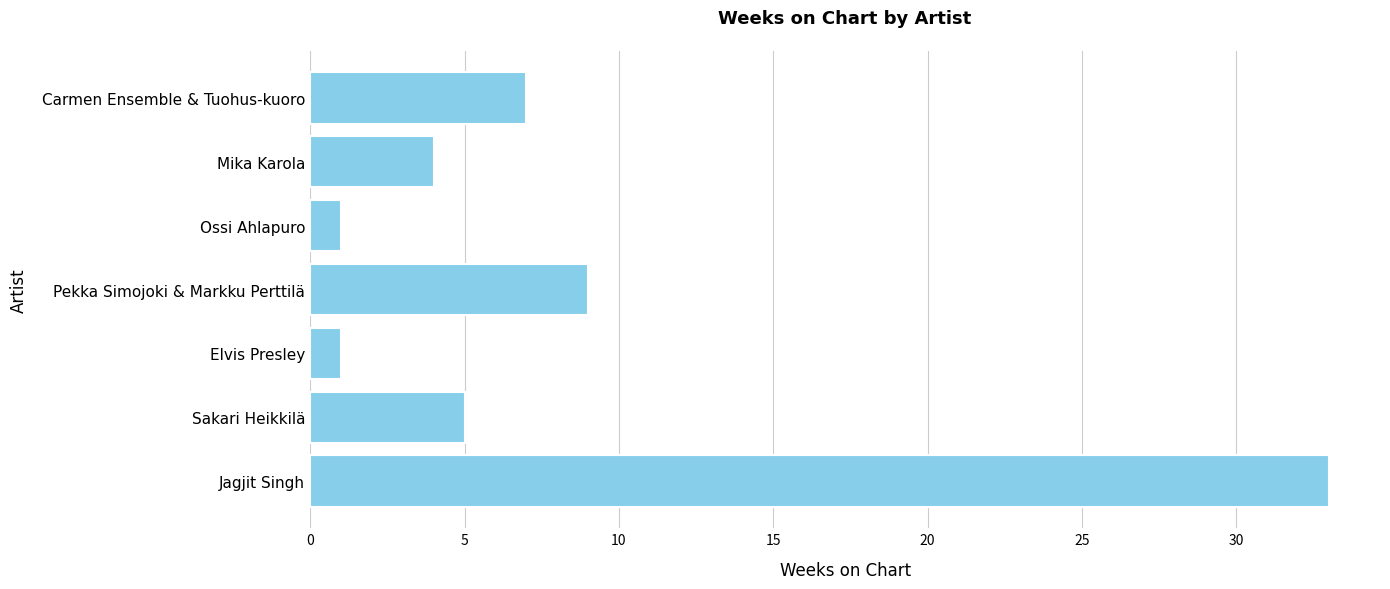

True or false: the data shows 1 at Elvis Presley.

True